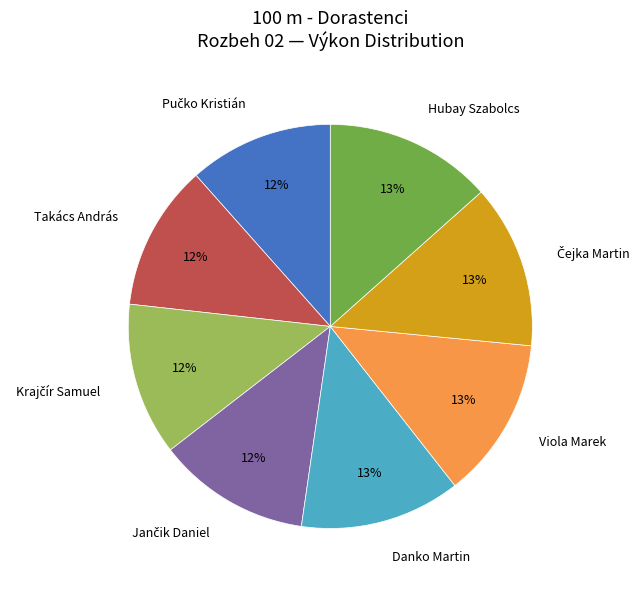

Is there any slice that represents more than half of the pie?

No